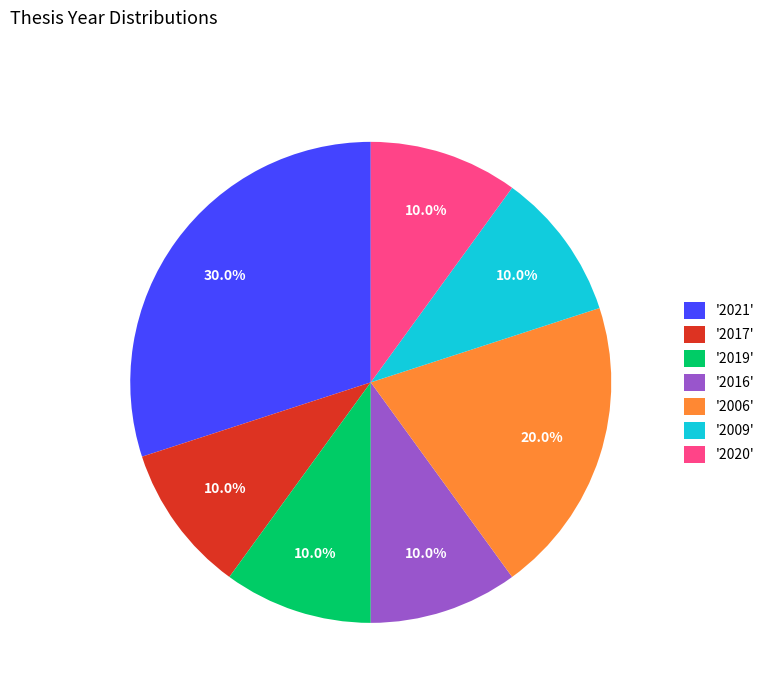

How many slices are in this pie chart?

7